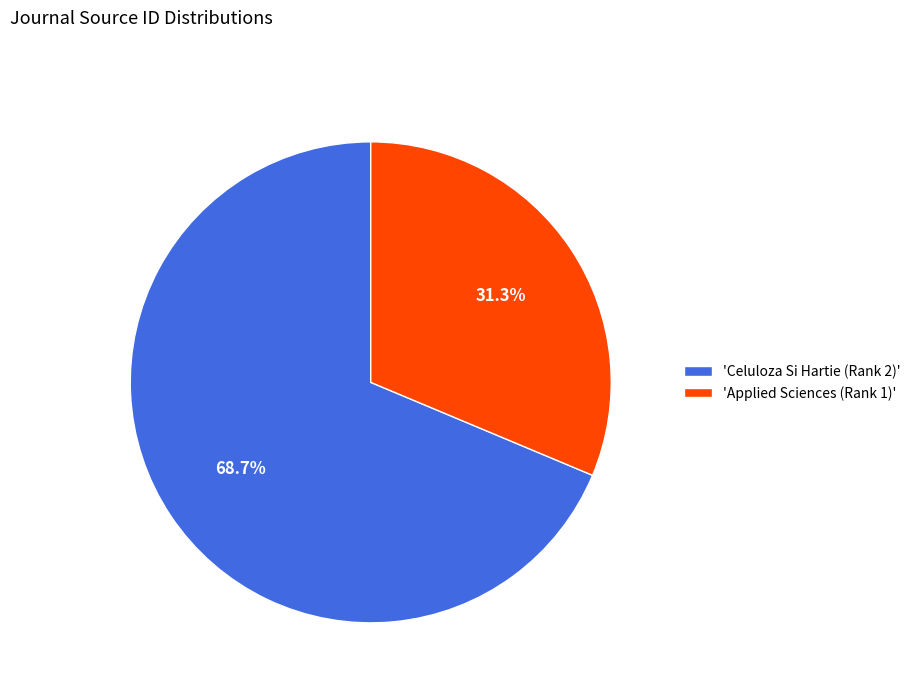

Rank the categories by value from lowest to highest.

'Applied Sciences (Rank 1)', 'Celuloza Si Hartie (Rank 2)'